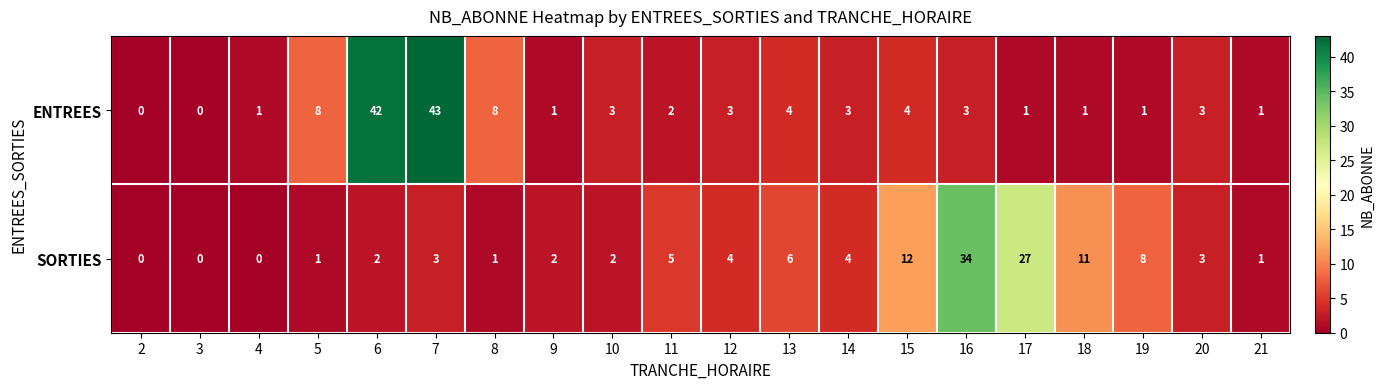

Rank the series by their average value, from highest to lowest.

ENTREES, SORTIES